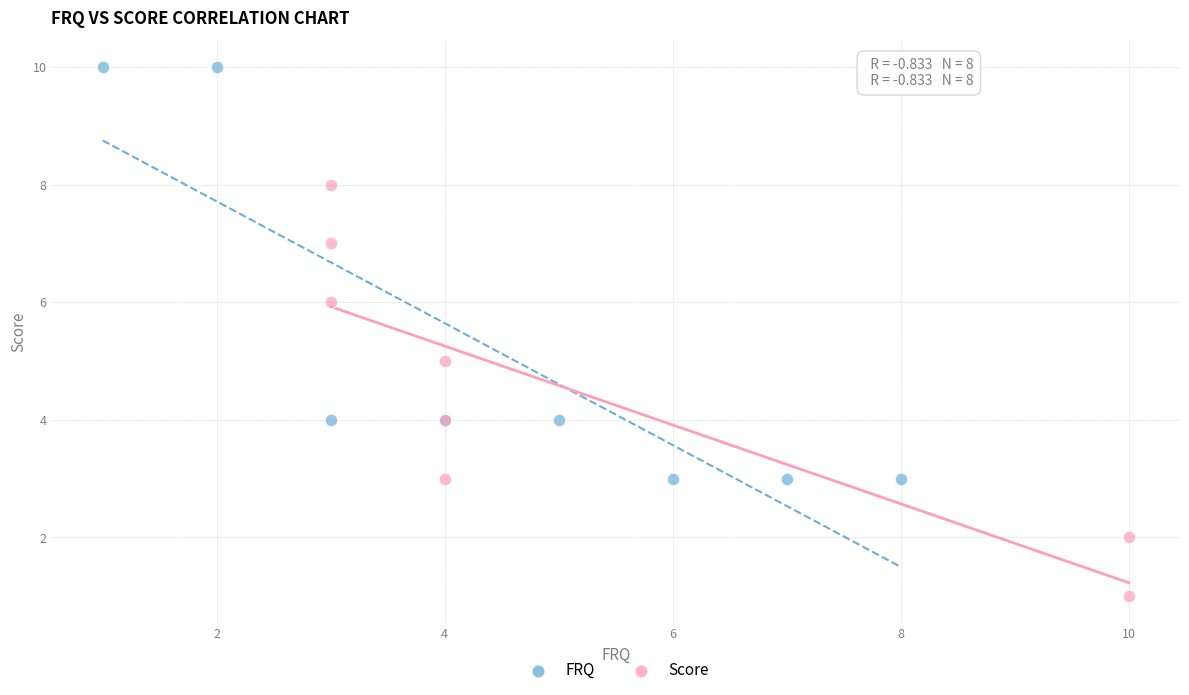

Which series contains the highest Y value?

FRQ